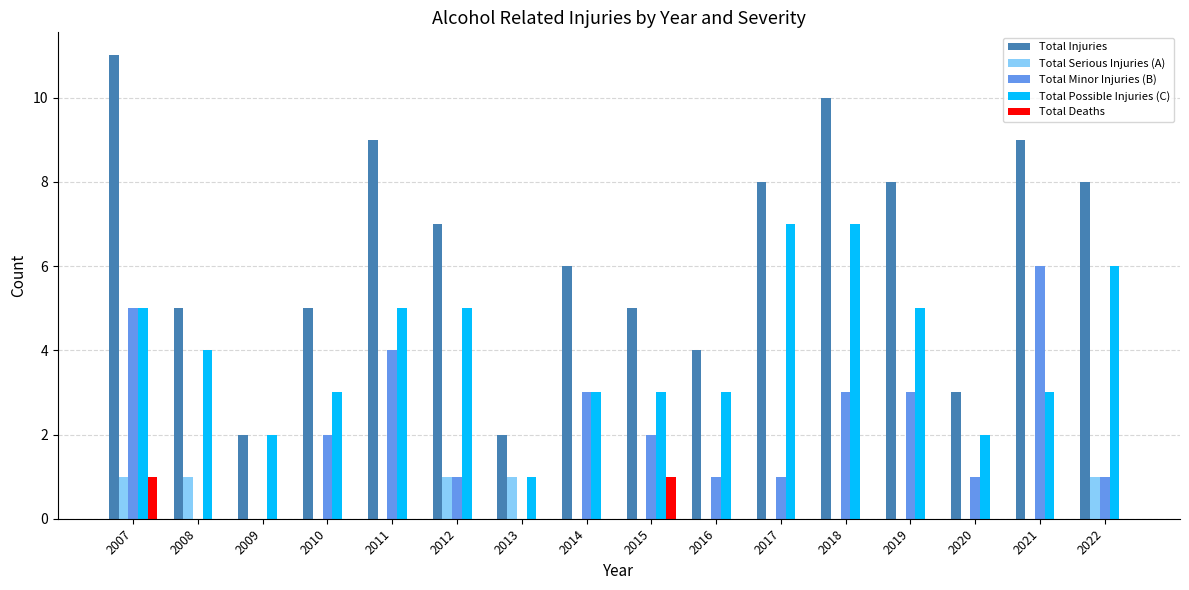

Is it true that Total Serious Injuries (A) equals 0 at 2010?

True